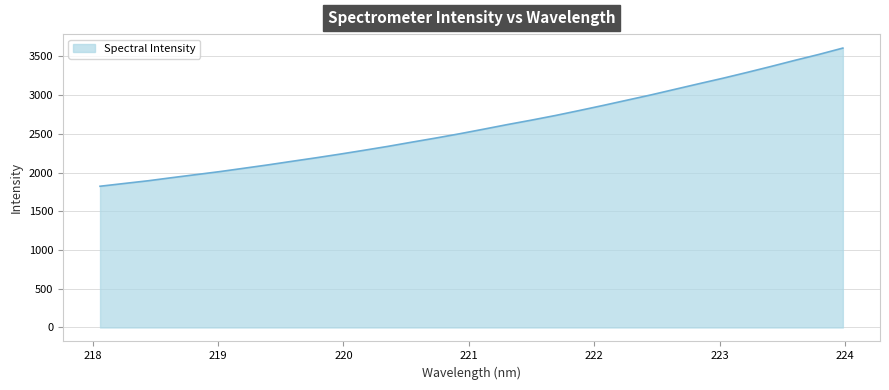

What is the difference between the maximum and minimum values?

1783.7